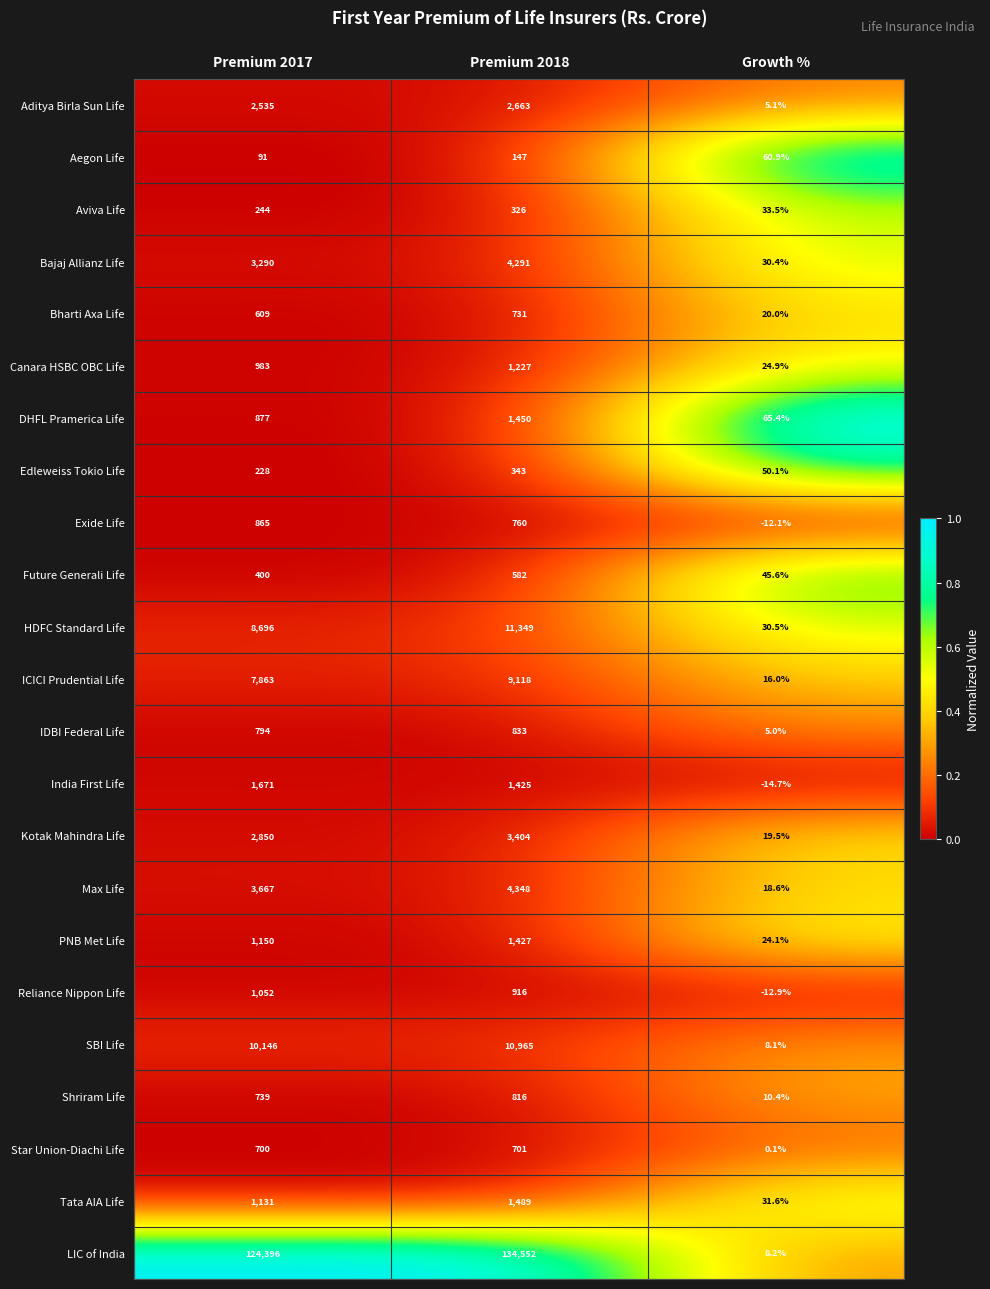

Between Premium 2018 and Growth %, which series saw the biggest shift?

LIC of India